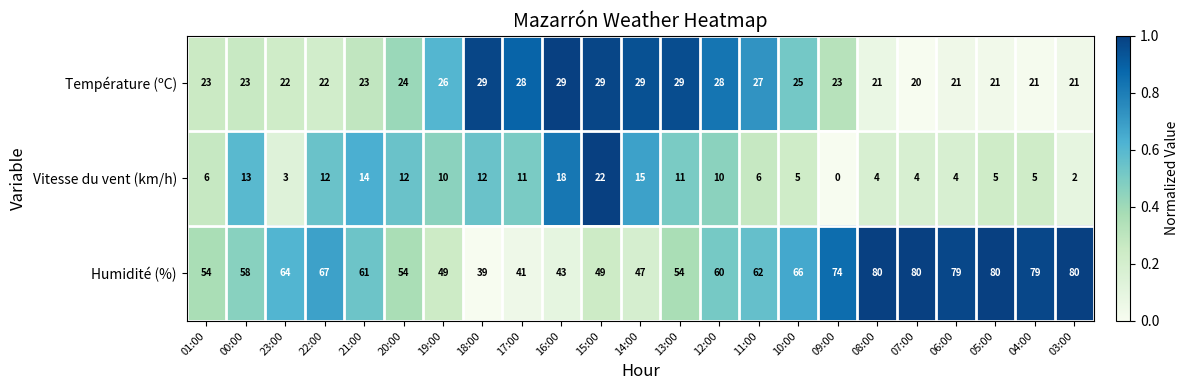

Is the value of Humidité (%) at 17:00 greater than the value of Vitesse du vent (km/h) at 10:00?

Yes